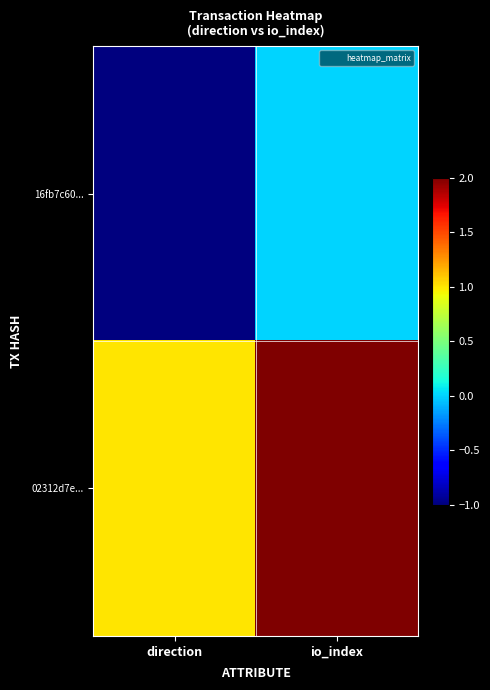

List the series in order of their peak value, lowest first.

16fb7c60..., 02312d7e...